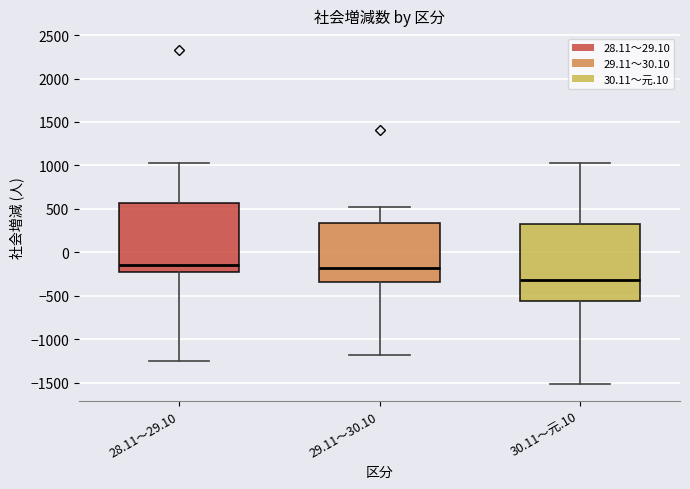

Where is the lower edge of the box for 28.11～29.10 on the y-axis? The values are not printed on the chart, so give them approximately, as read against the axis.

-250